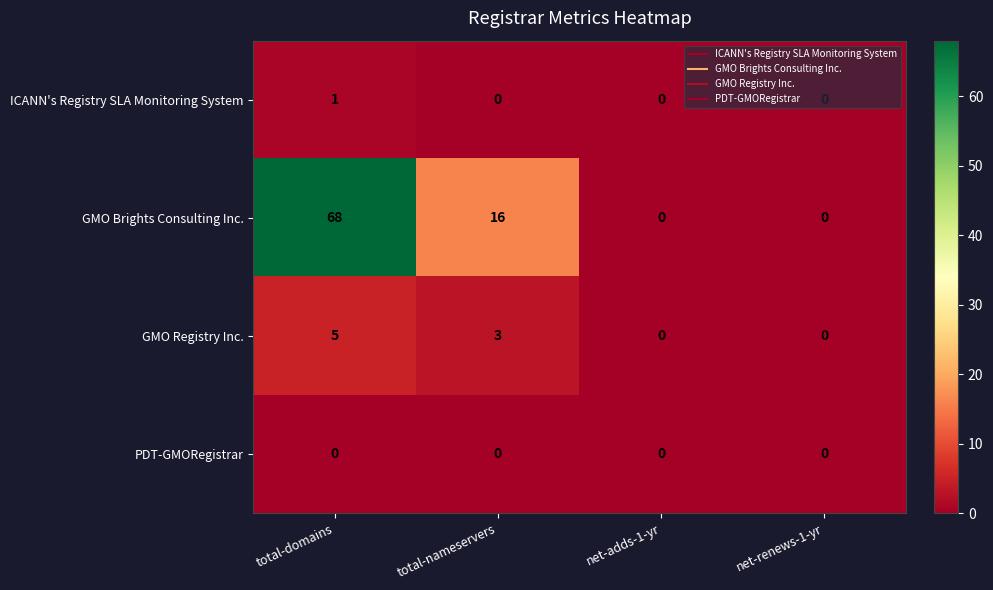

Which label corresponds to the largest value in the chart?

total-domains